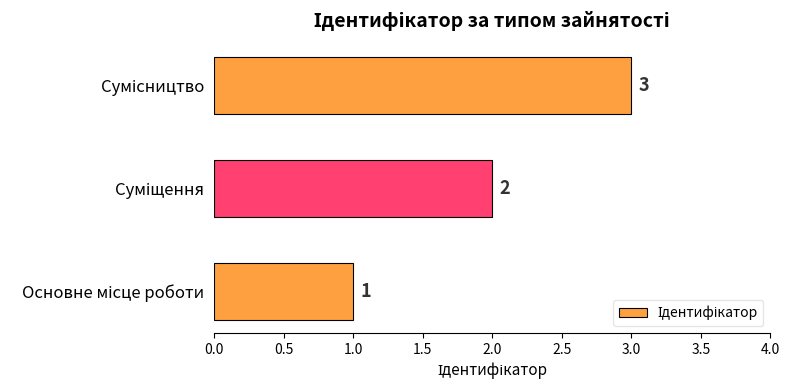

How many values are between 1 and 3?

3